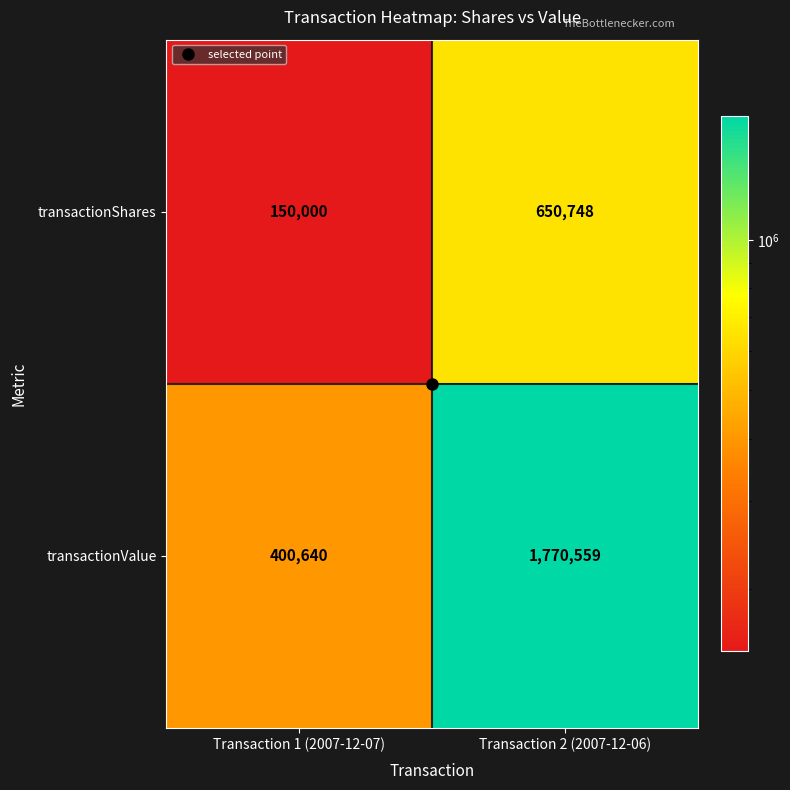

What is the approximate value of transactionShares at Transaction 1 (2007-12-07)?

150000